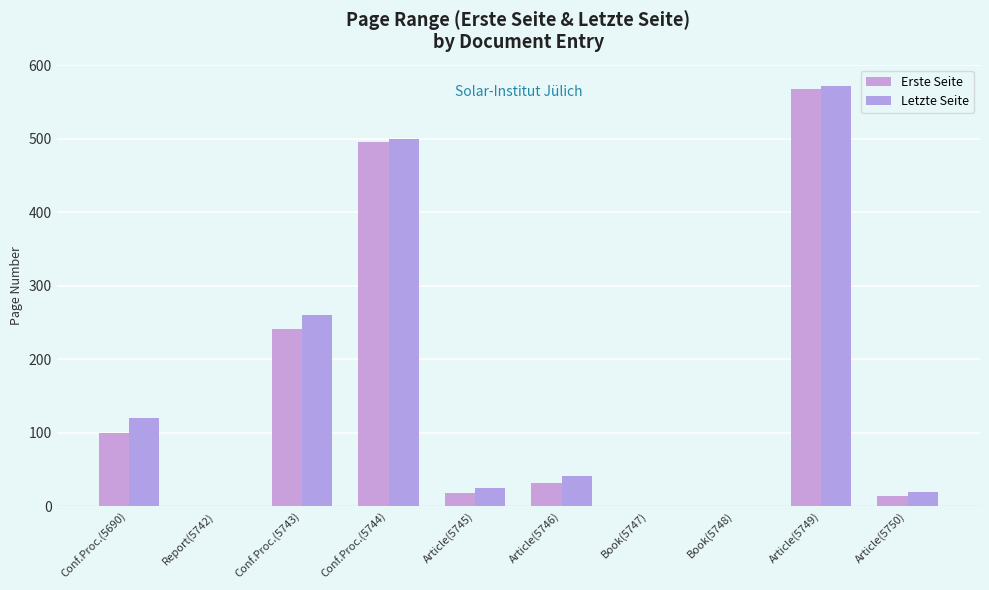

Which label corresponds to the smallest value in the chart?

Report(5742)